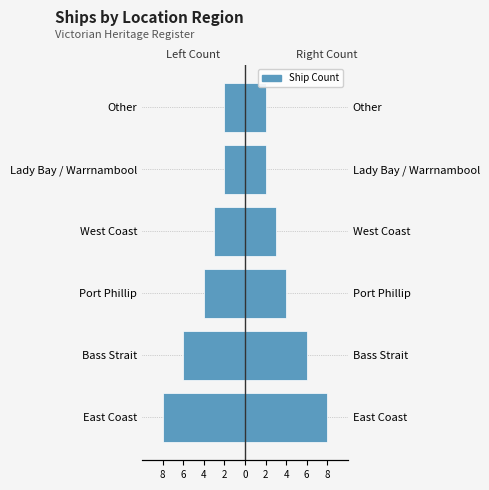

What is the value of the 1st bar from the left?

-8